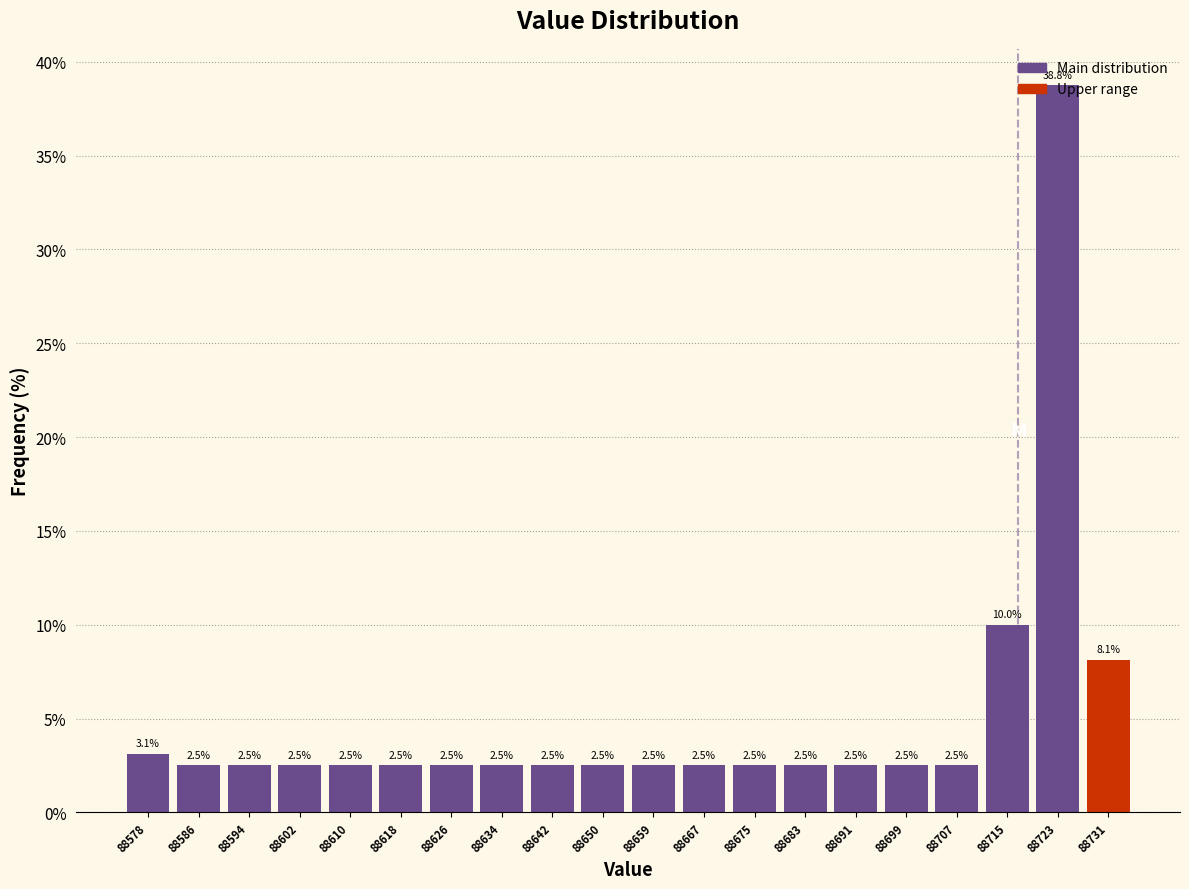

How tall is the bar that spans 88606.4 to 88614.5 on the x-axis? The bar edges are not printed on the chart, so give them approximately, as read against the axis.

2.5